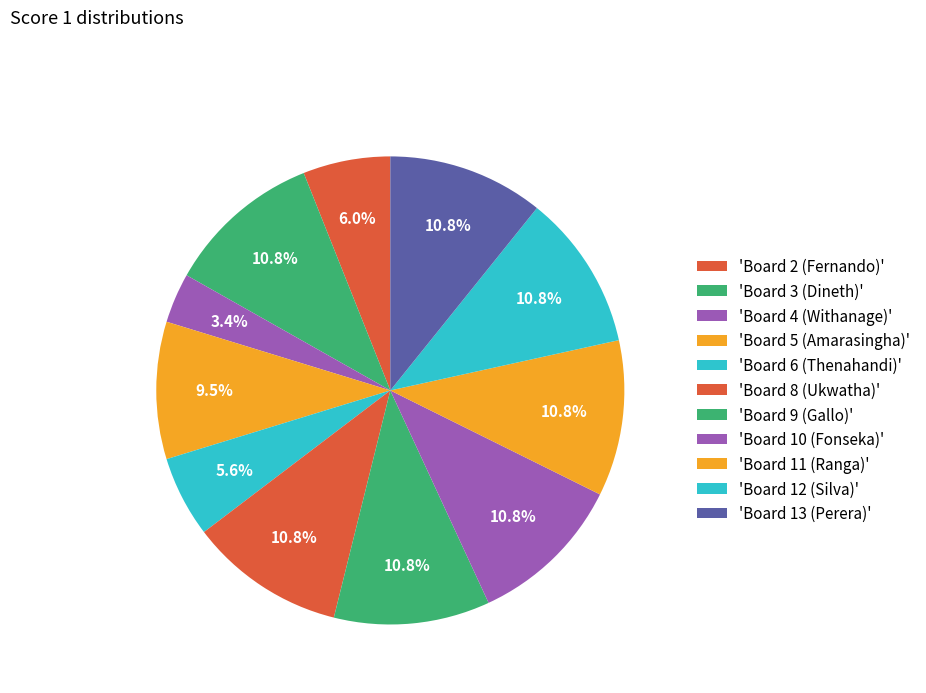

How many segments does this pie chart have?

11